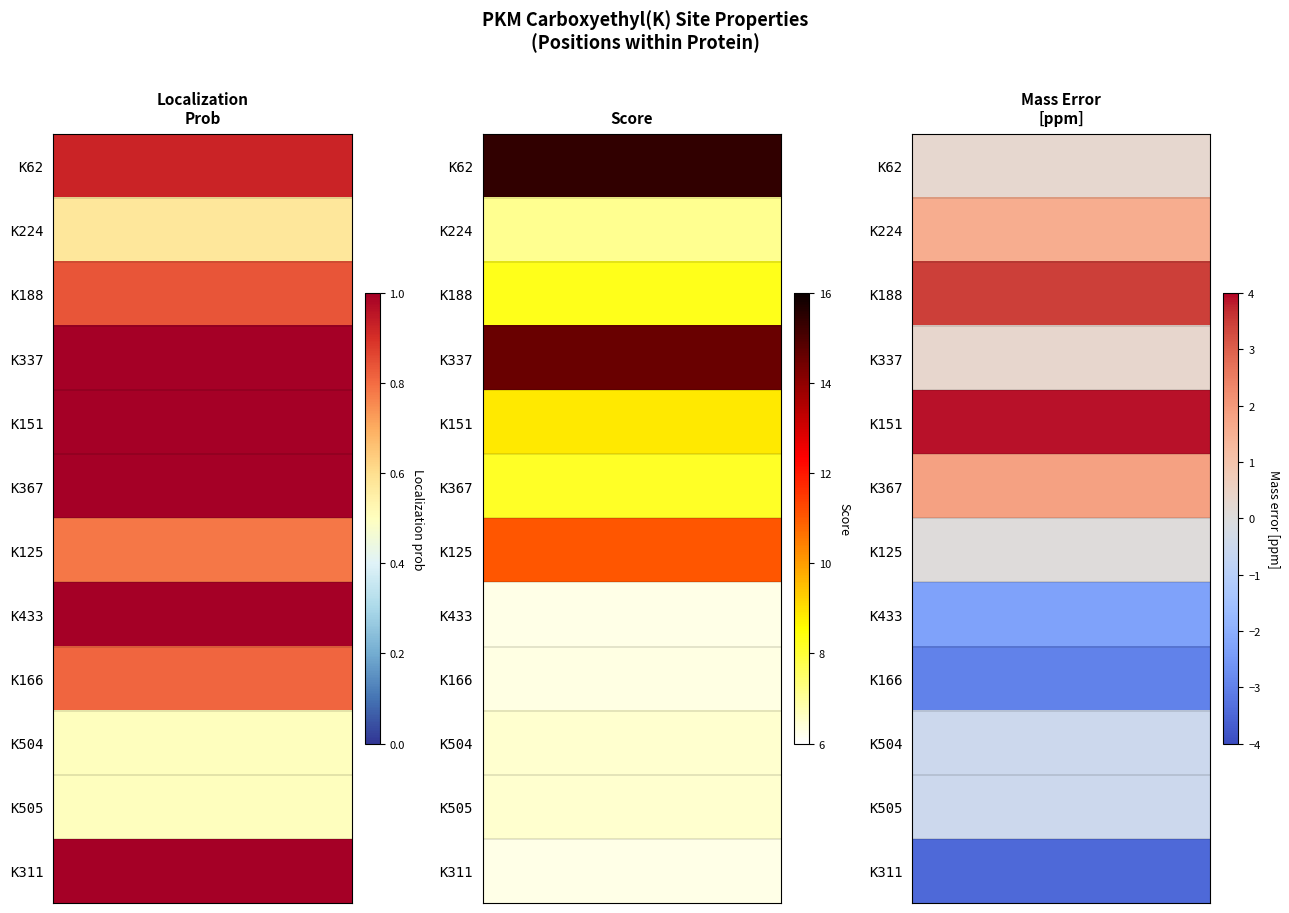

At 3, list the series in order from smallest to largest.

Mass error [ppm], Localization prob, Score